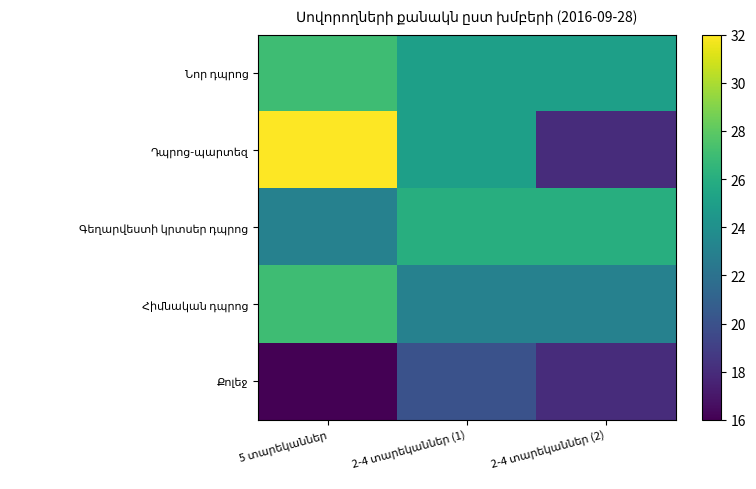

The Գեղարվեստի կրտսեր դպրոց series shows 30 at 5 տարեկաններ. True or false?

False